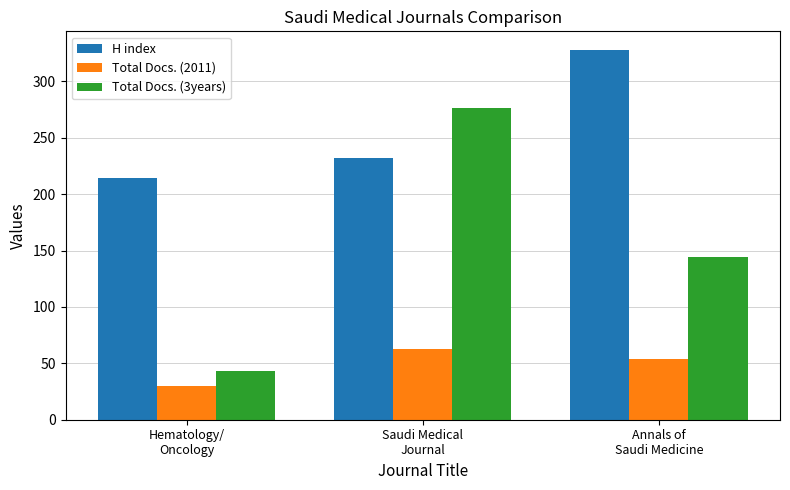

What is the difference between the Total Docs. (2011) values at Saudi Medical
Journal and Hematology/
Oncology?

33